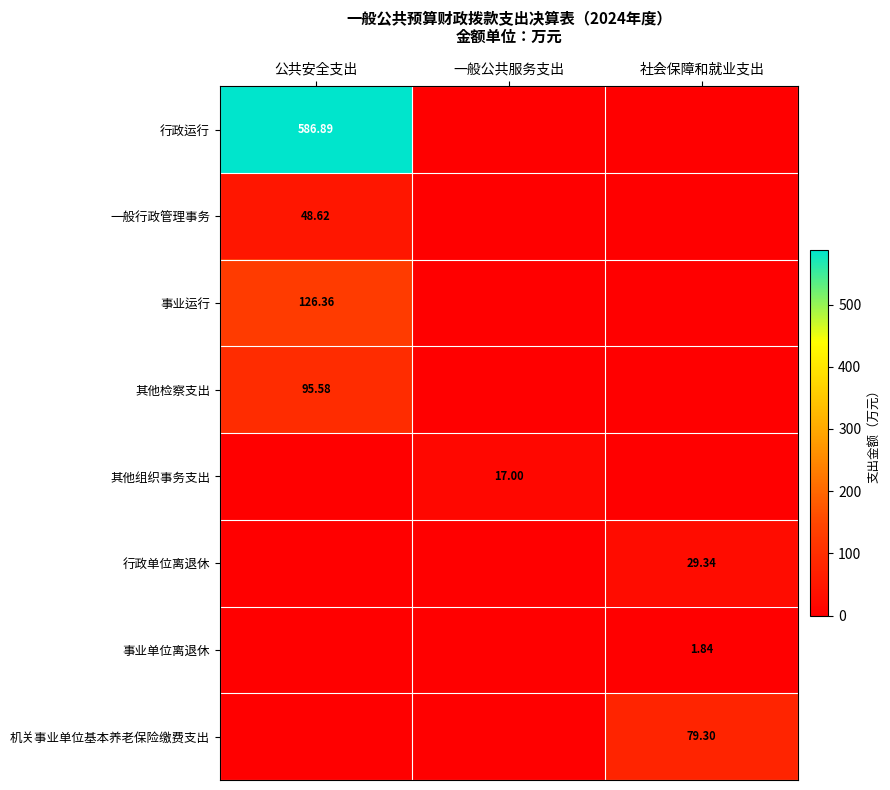

At which label is 一般行政管理事务 closest to 24?

一般公共服务支出